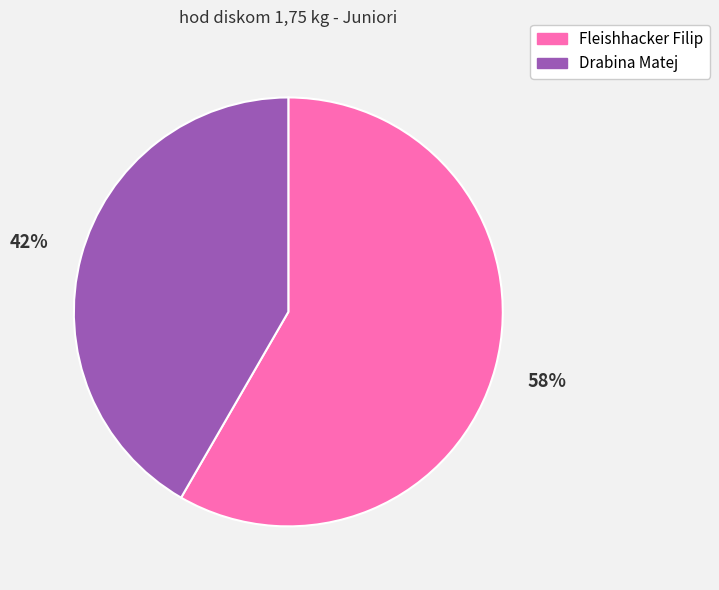

How many slices are in this pie chart?

2